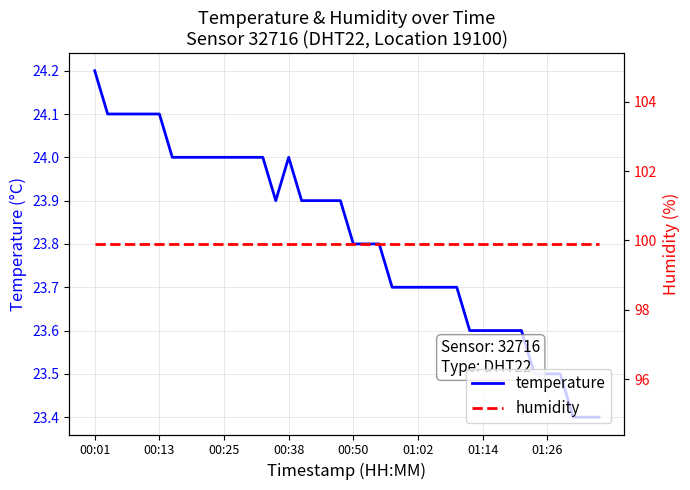

What is the smallest value displayed?

23.4